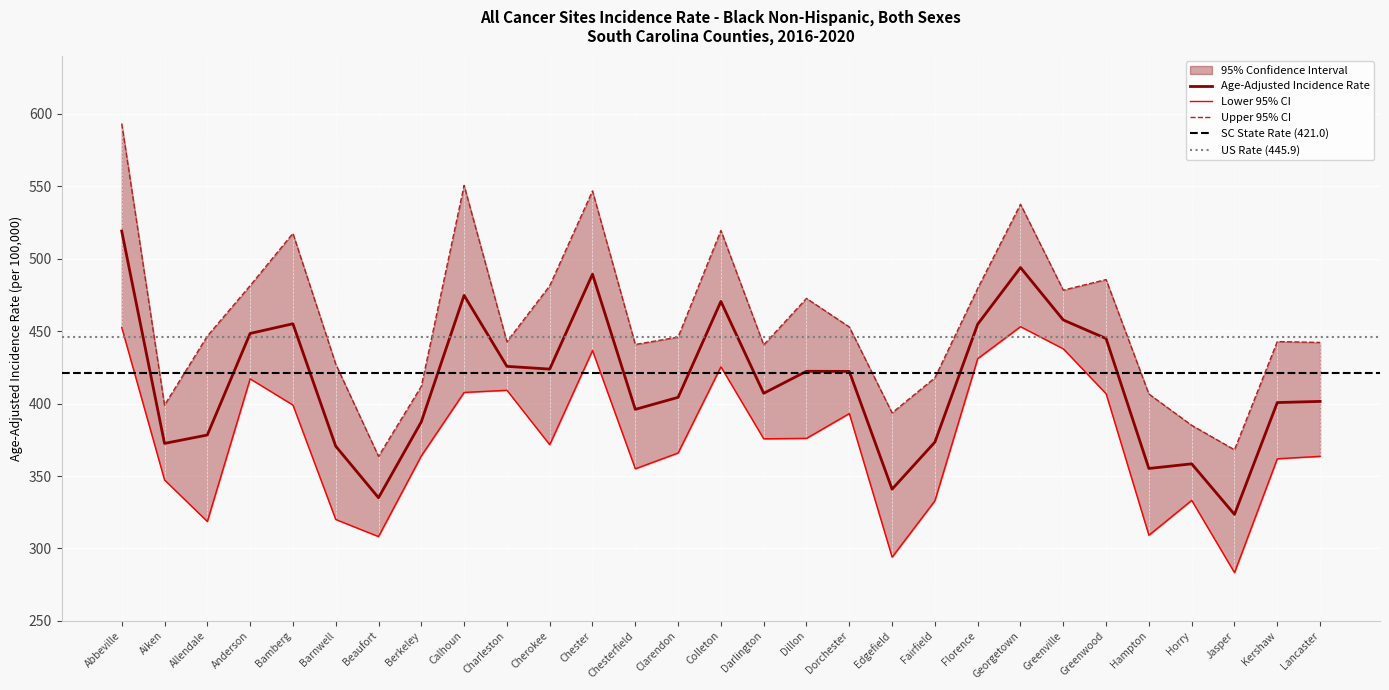

The value of Age-Adjusted Rate at Anderson is 174.3. True or false?

False